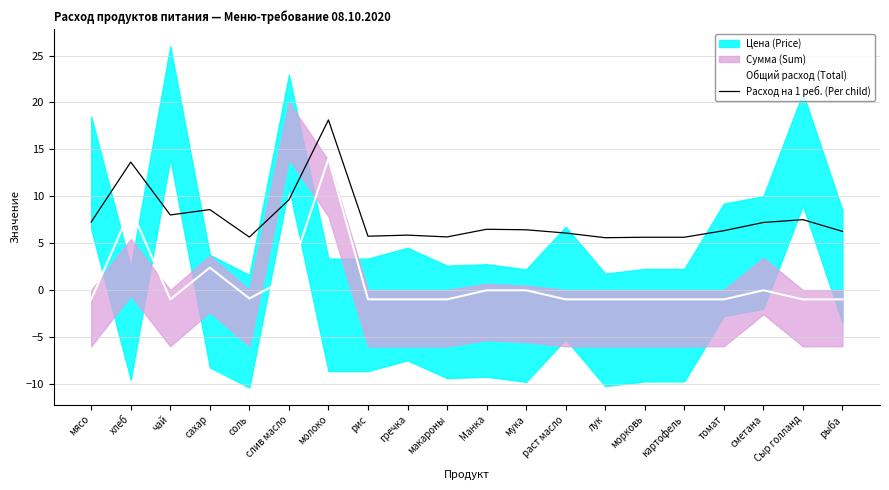

What is the label of the 18th point from the right?

чай